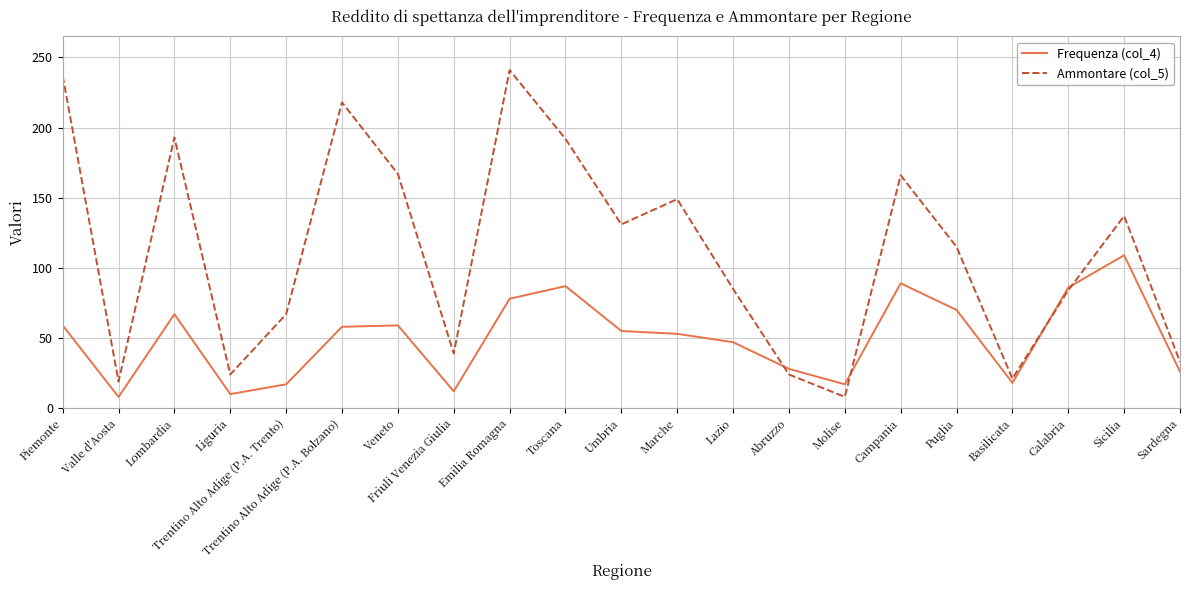

Rank the series by their average value, from lowest to highest.

Frequenza (col_4), Ammontare (col_5)